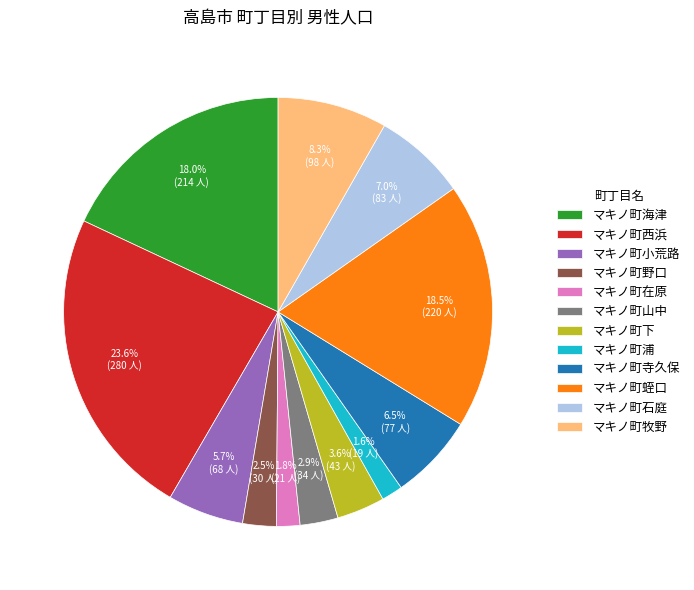

Does any single category account for the majority?

No